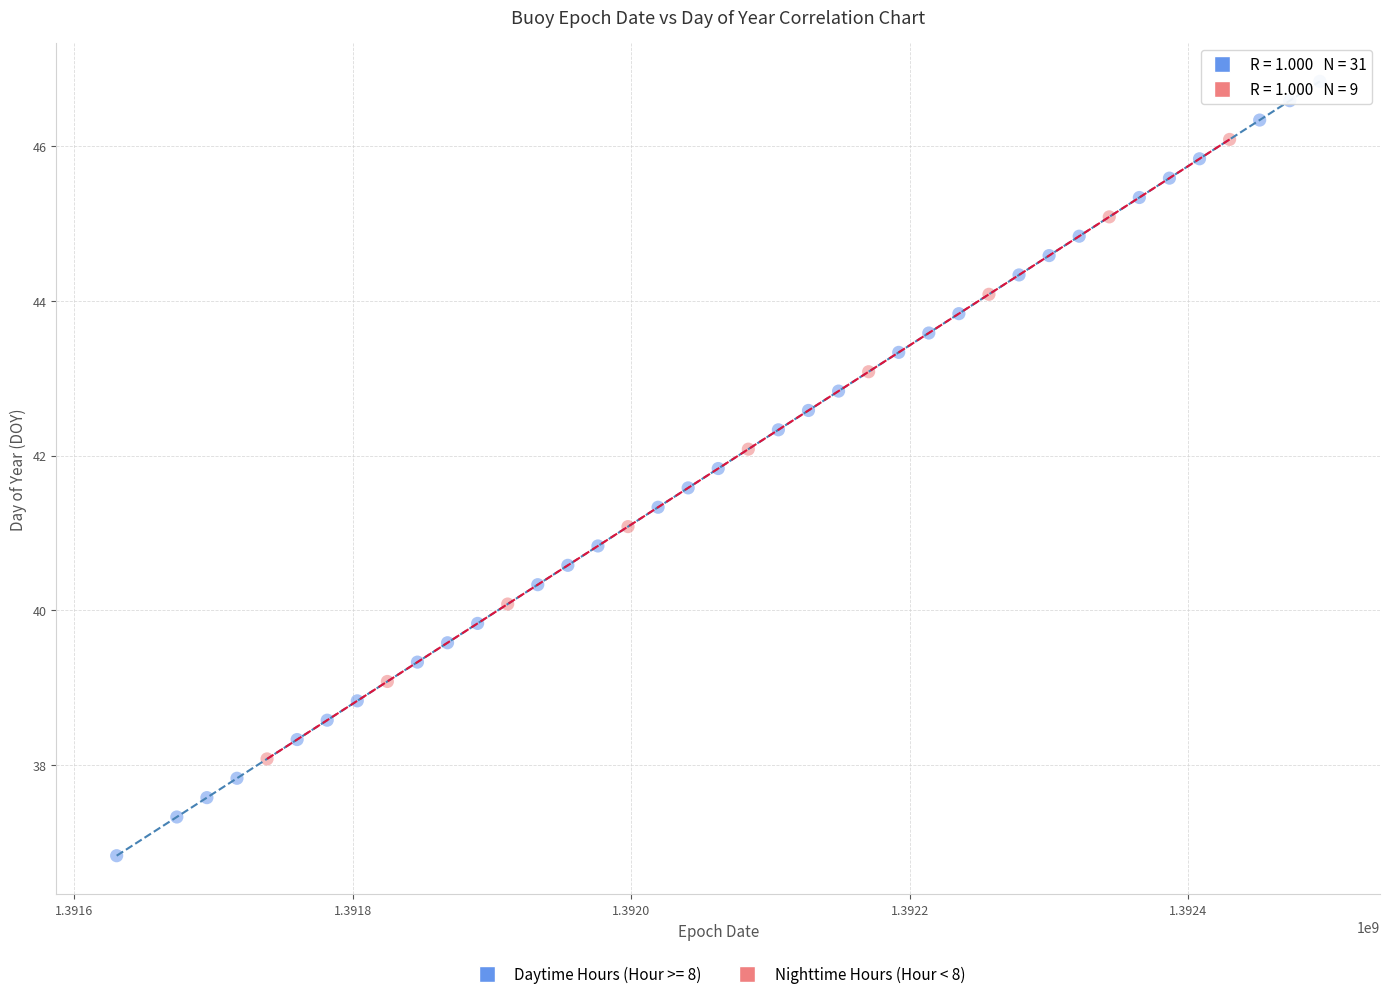

Which series contains the highest Y value?

Daytime Hours (Hour >= 8)